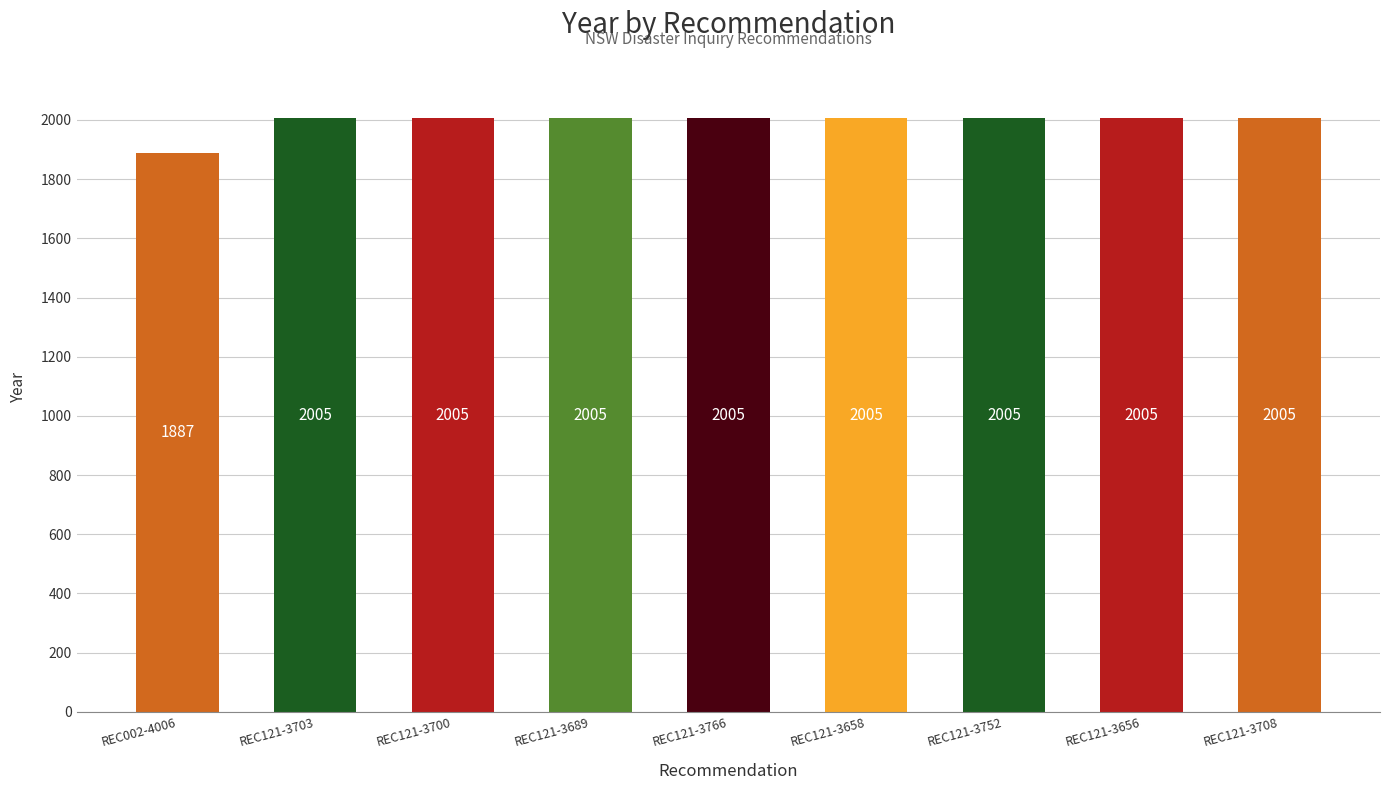

Is it true that the value at REC121-3656 is 842?

False